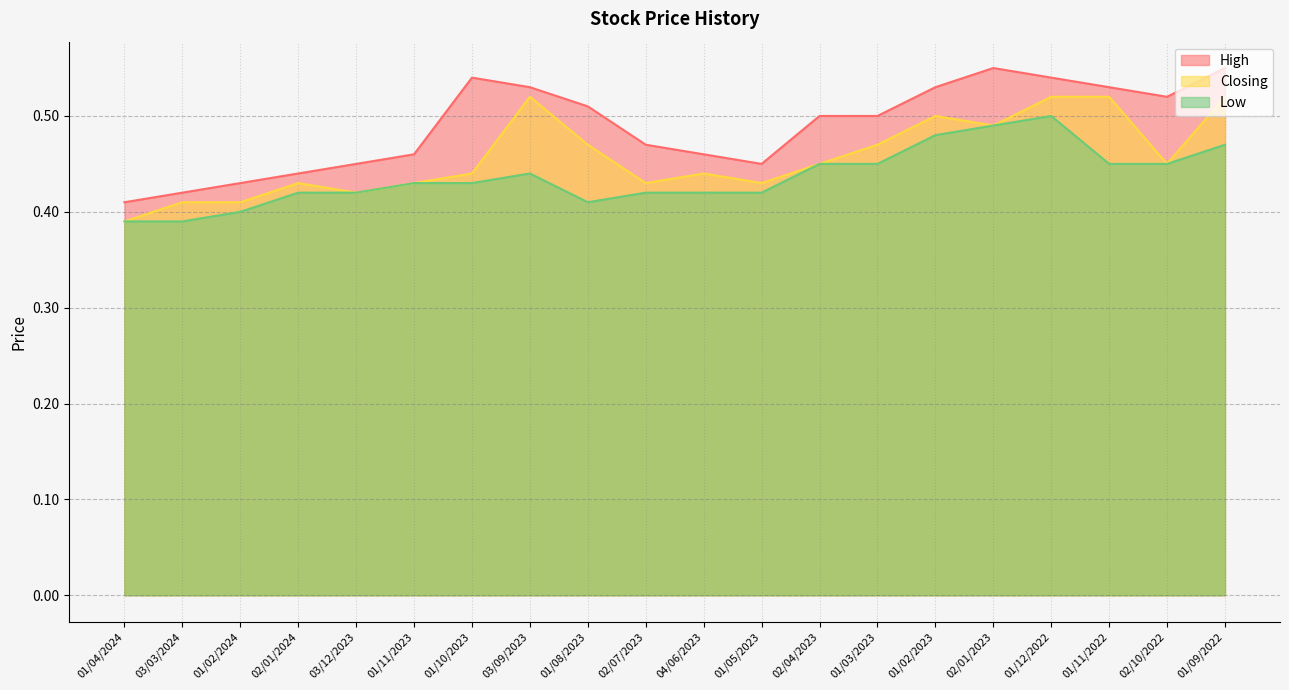

How many interior local peaks does the High series have?

2